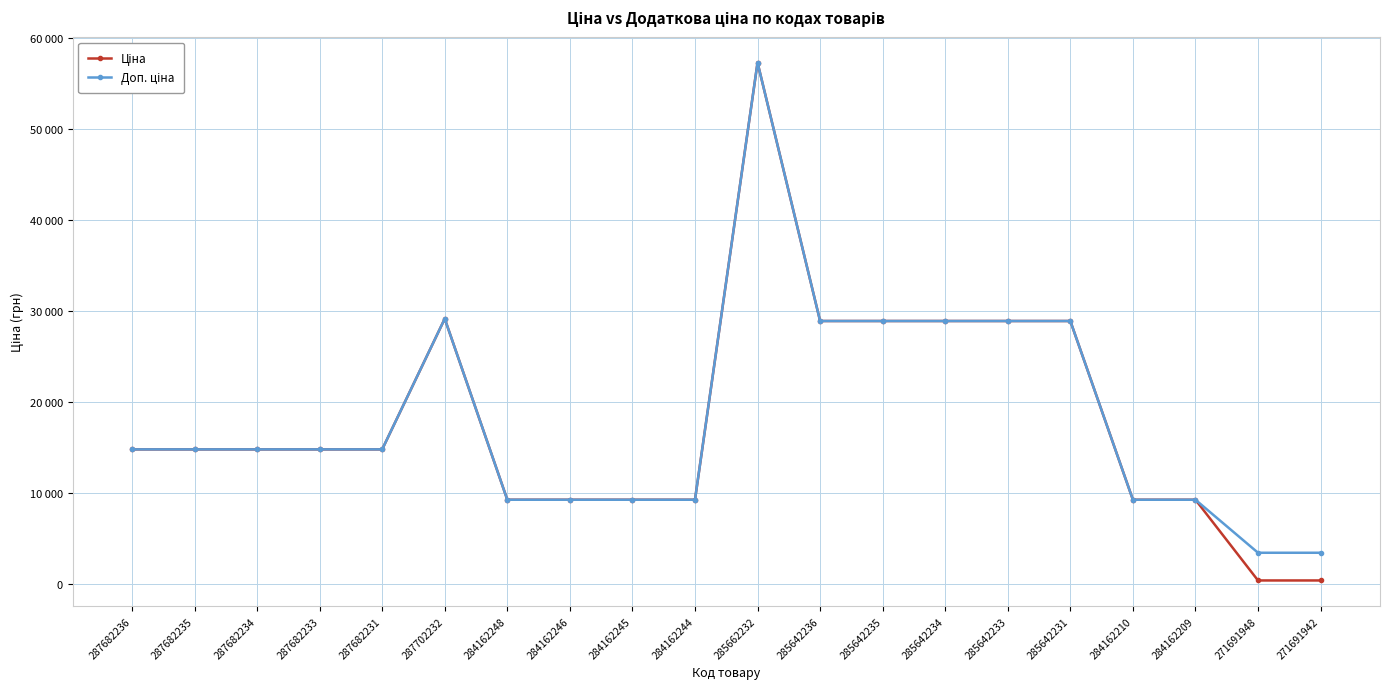

True or false: Ціна and Доп. ціна intersect in this chart.

False